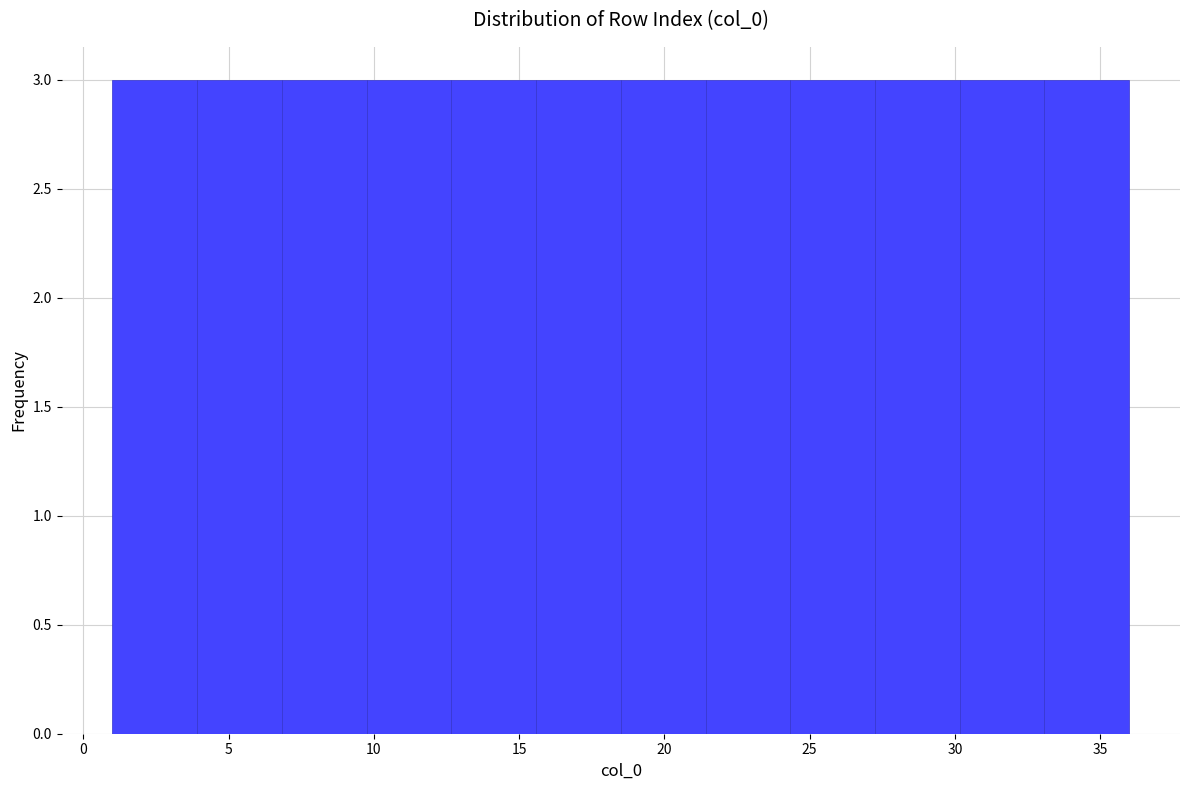

How tall is the bar that spans 33.0 to 36.0 on the x-axis? Neither the bar edges nor the heights are printed on the chart, so give them approximately, as read against the axes.

3